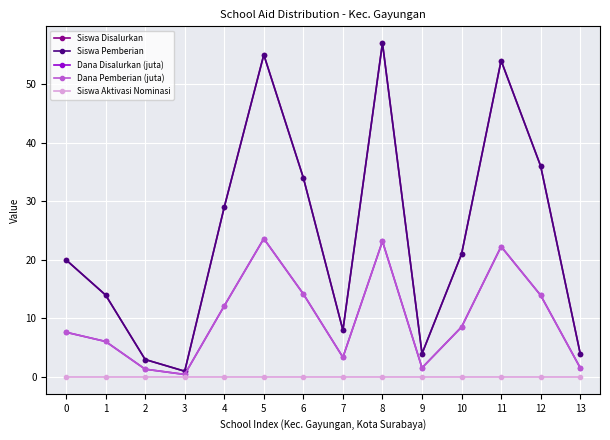

Reading right to left, transcribe all the data shown in this chart.

Siswa Disalurkan: 4.0	36.0	54.0	21.0	4.0	57.0	8.0	34.0	55.0	29.0	1.0	3.0	14.0	20.0
Siswa Pemberian: 4.0	36.0	54.0	21.0	4.0	57.0	8.0	34.0	55.0	29.0	1.0	3.0	14.0	20.0
Dana Disalurkan (juta): 1.6	13.9	22.3	8.6	1.6	23.2	3.4	14.2	23.6	12.2	0.5	1.4	6.1	7.7
Dana Pemberian (juta): 1.6	13.9	22.3	8.6	1.6	23.2	3.4	14.2	23.6	12.2	0.5	1.4	6.1	7.7
Siswa Aktivasi Nominasi: 0.0	0.0	0.0	0.0	0.0	0.0	0.0	0.0	0.0	0.0	0.0	0.0	0.0	0.0